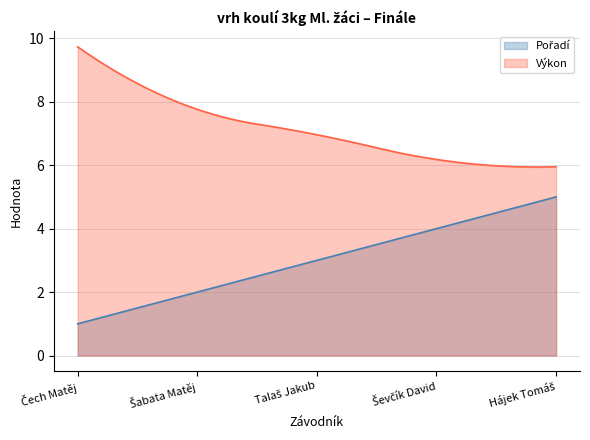

Between Čech Matěj and Ševčík David, which series saw the biggest shift?

Výkon